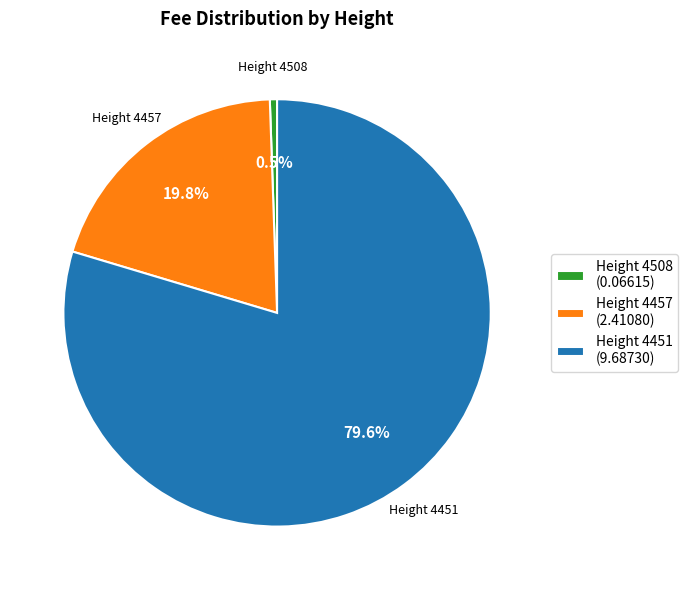

What percentage is NOT represented by Height 4457 (2.41080)?

80.2%